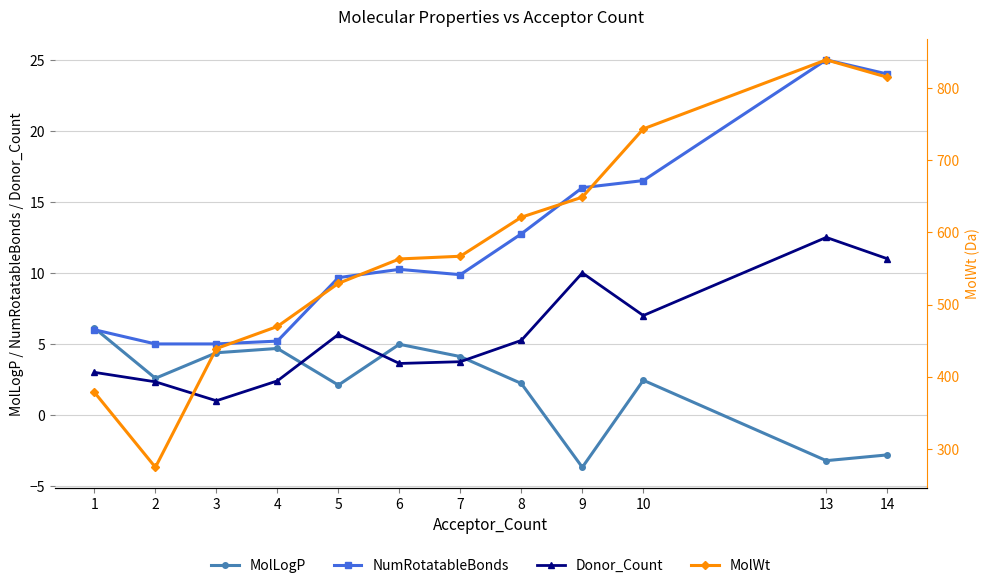

Where do MolLogP and Donor_Count first cross each other?

4 and 5